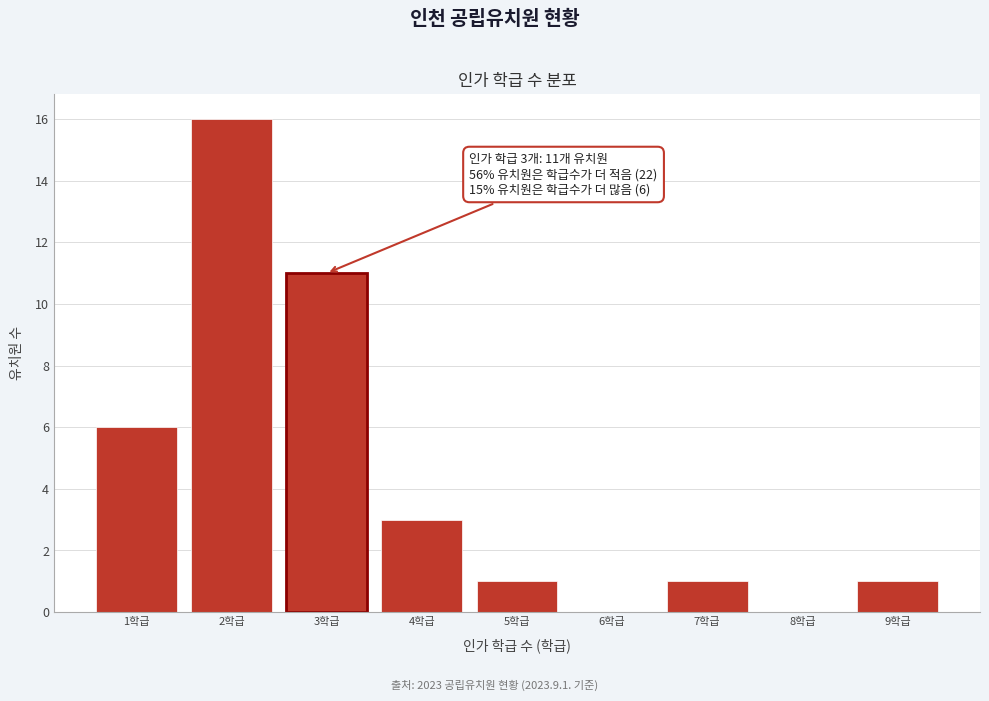

Over which range of the x-axis is the bar tallest?

1.5 to 2.5